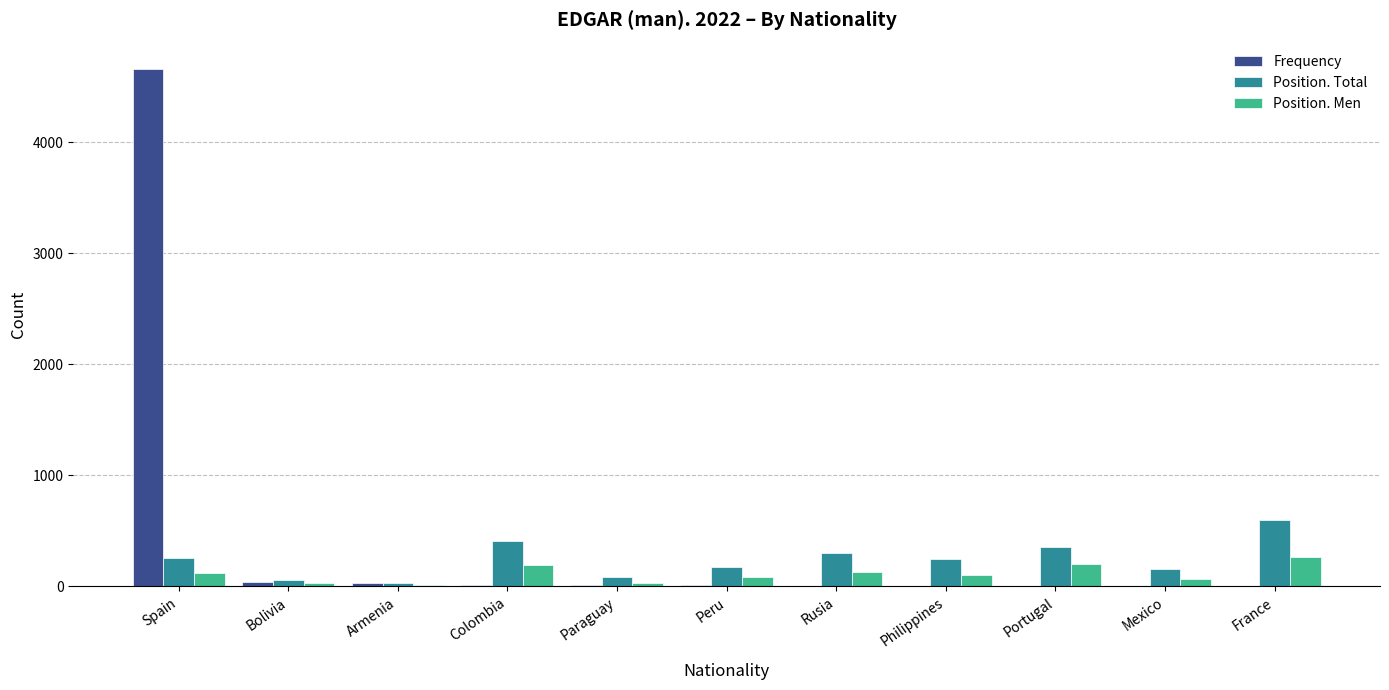

What is the greatest value displayed?

4665